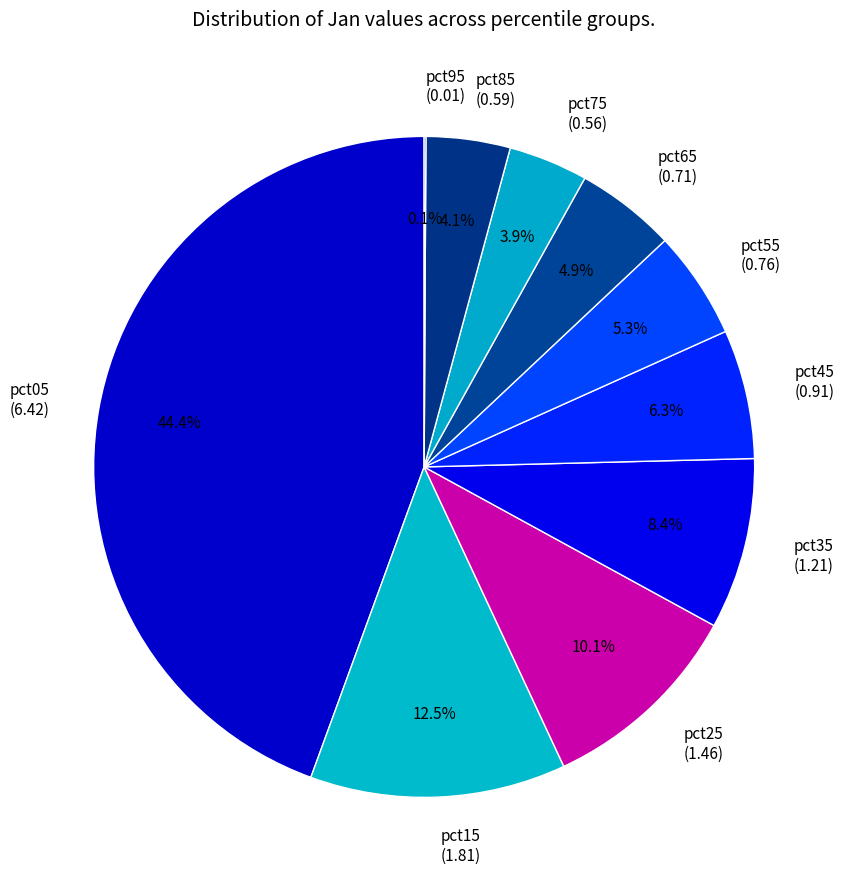

Is it true that pct85 is 11% of the pie?

False